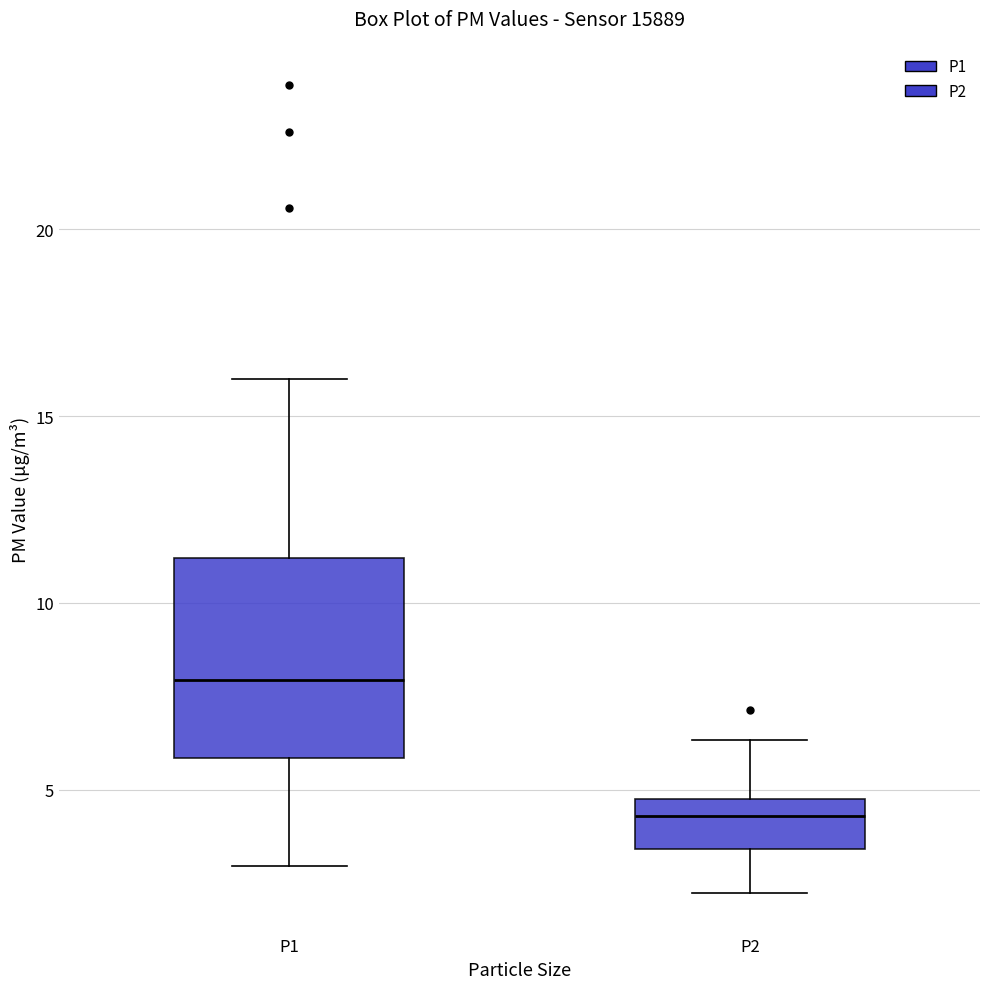

Which box is the tallest, from its lower edge to its upper edge?

P1